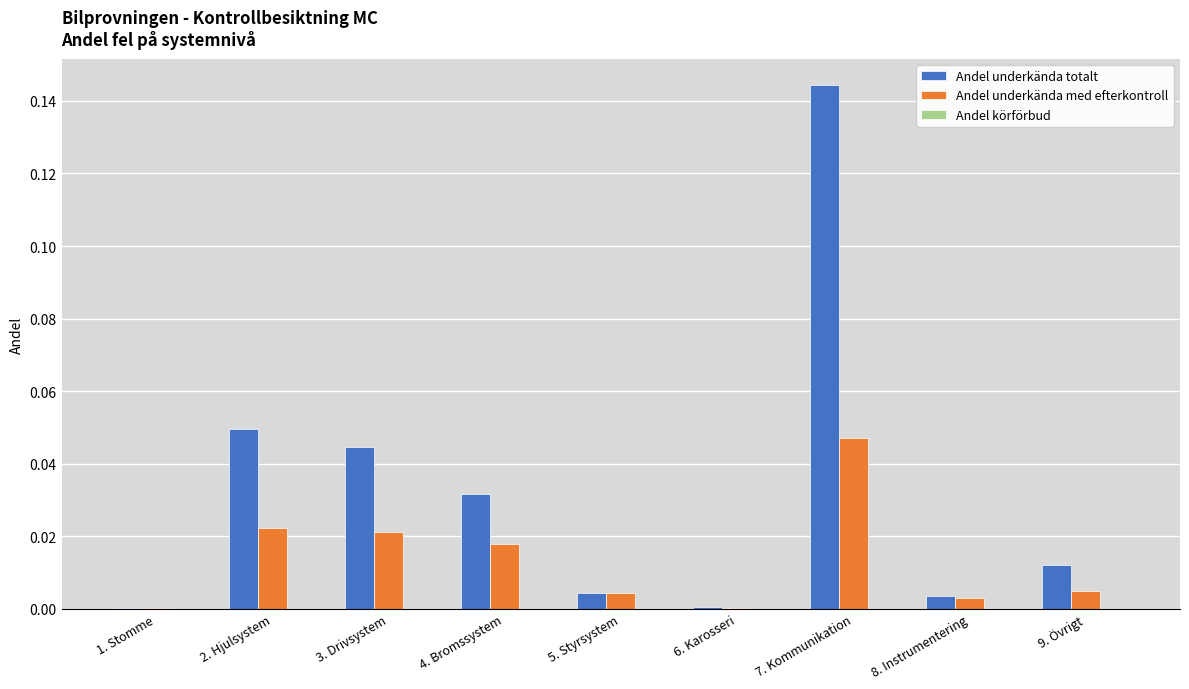

Which series has the largest total across all categories?

Andel underkända totalt